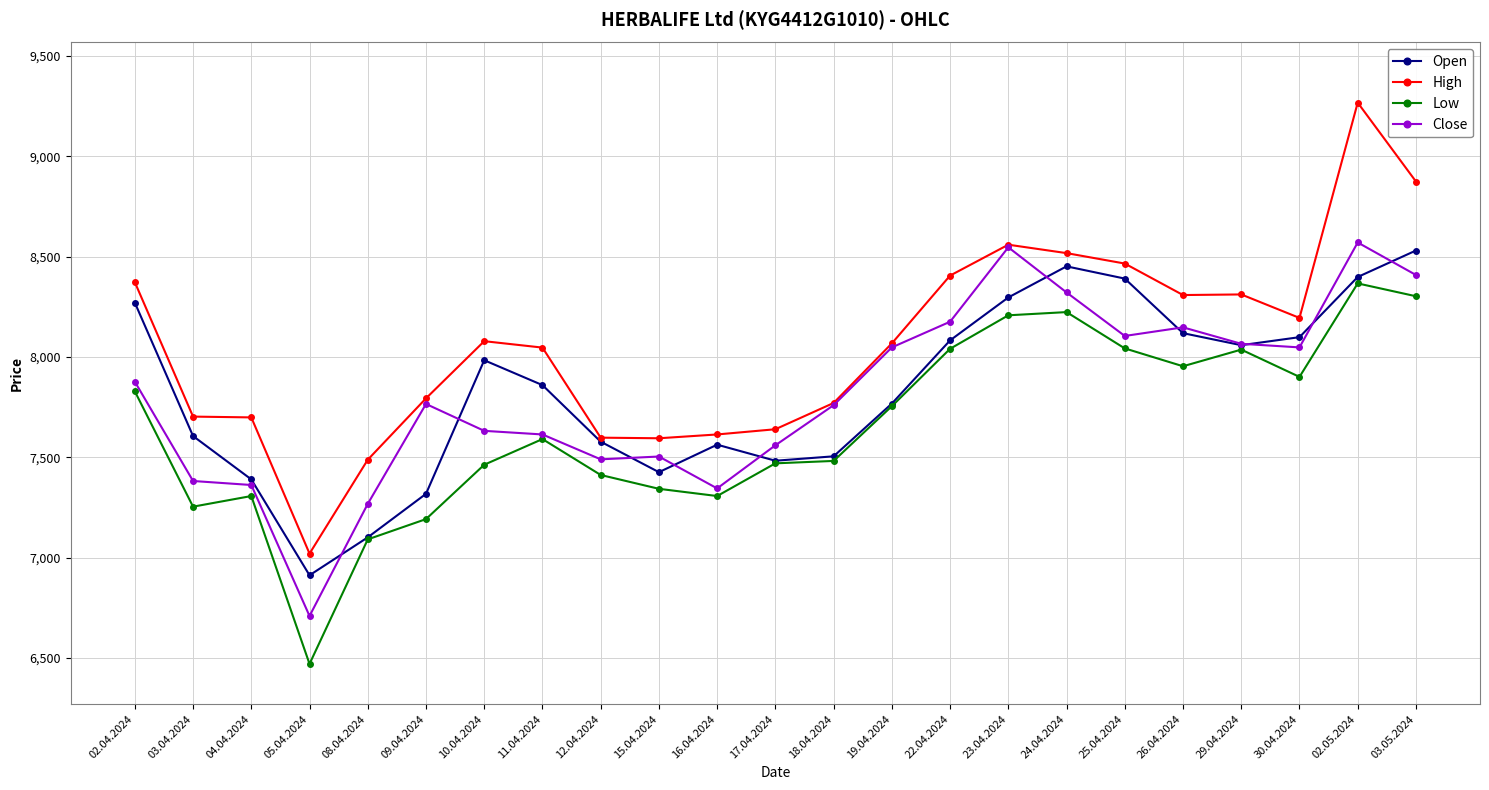

Is it true that Open equals 8452 at 24.04.2024?

True